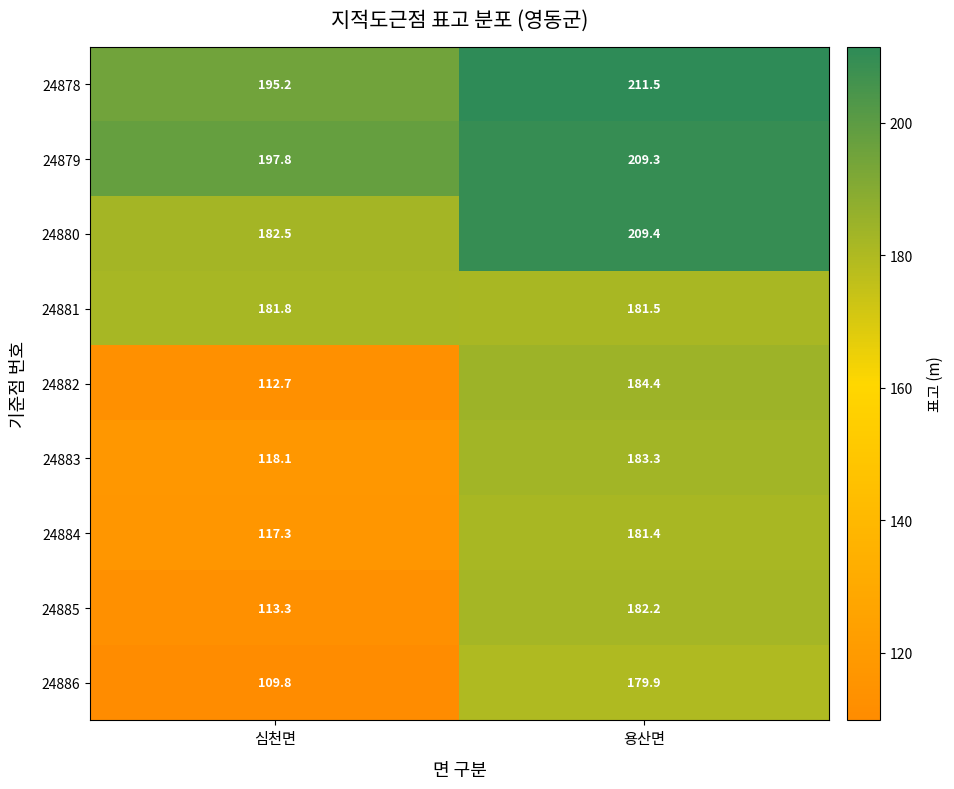

How many values in the 24885 series exceed 182?

1